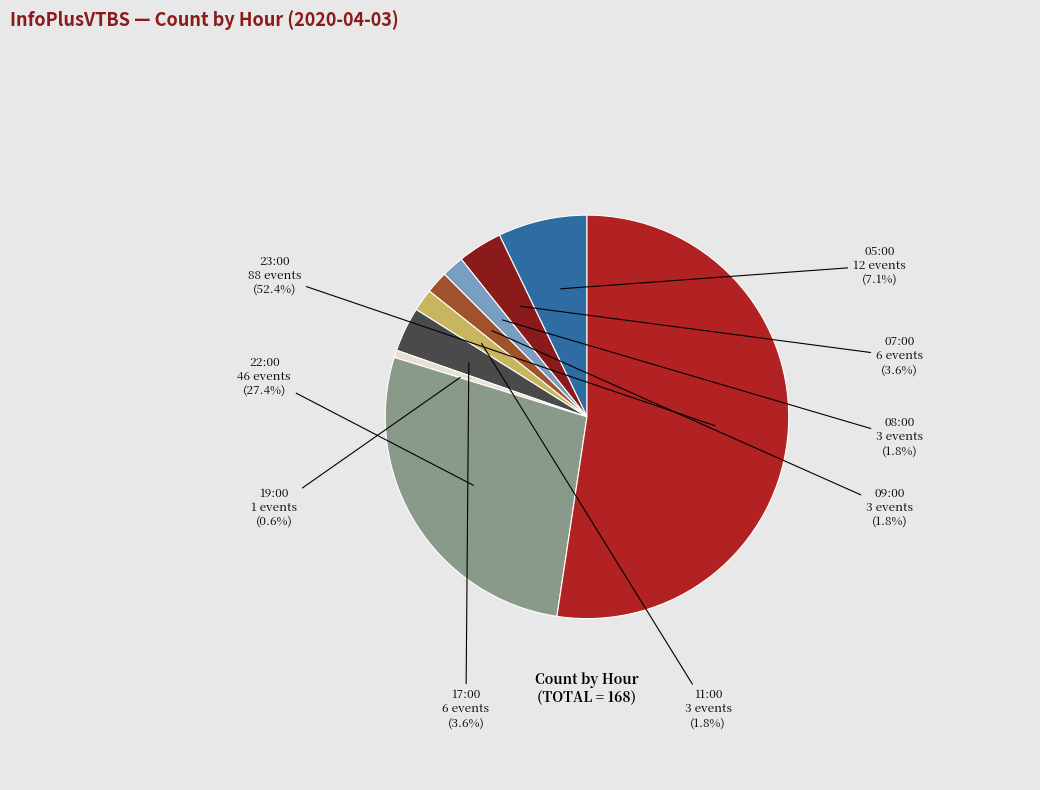

Is 23:00 the majority of the pie?

Yes